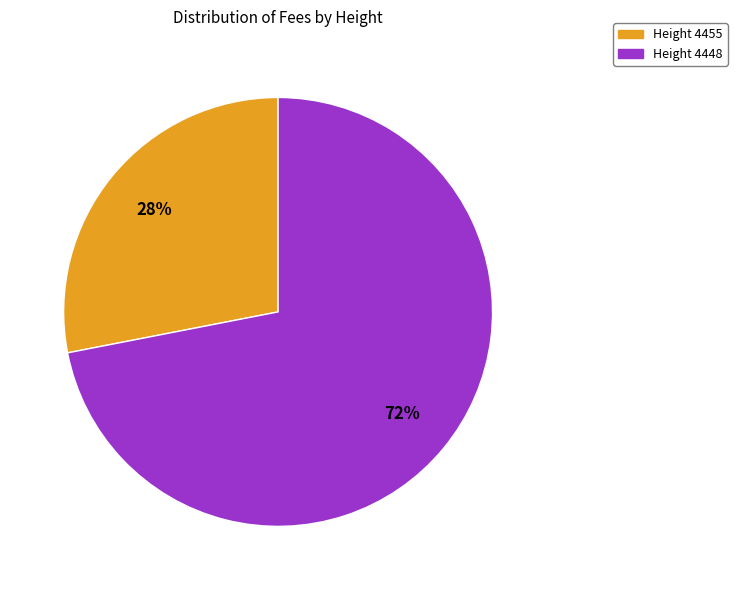

Do Height 4455 and Height 4448 together represent more than half of the pie?

Yes